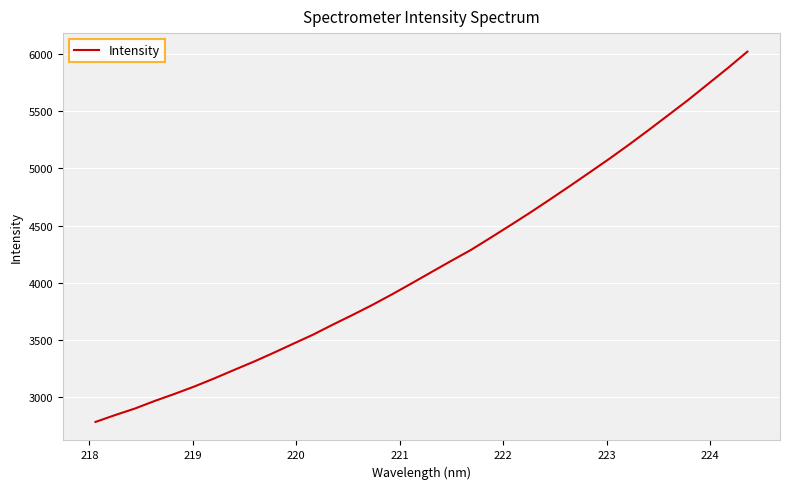

What is the maximum value shown in the chart?

6020.9